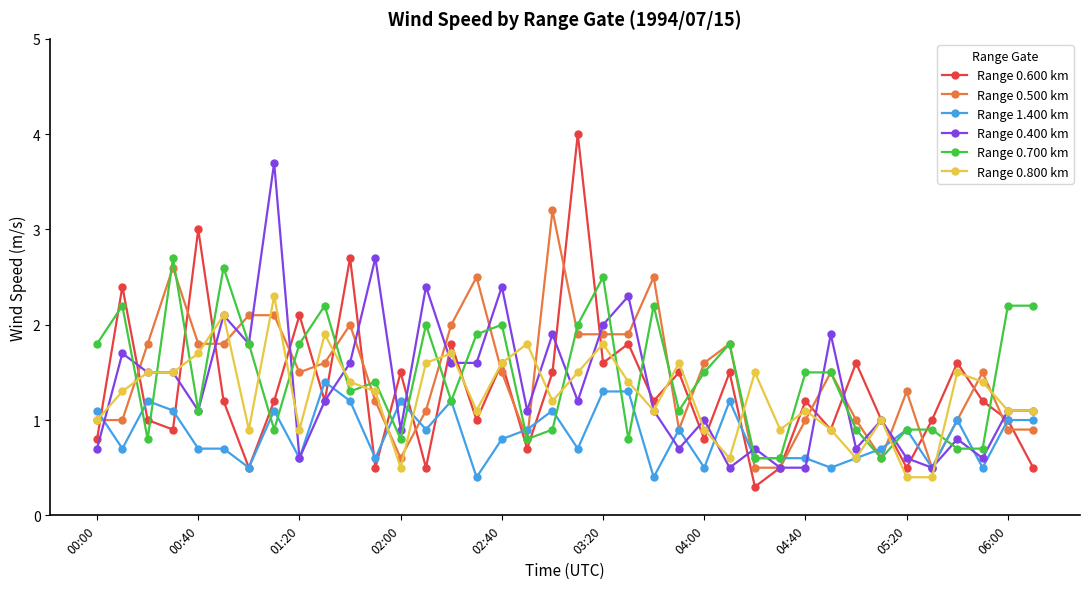

Which series has the widest spread of values?

Range 0.600 km